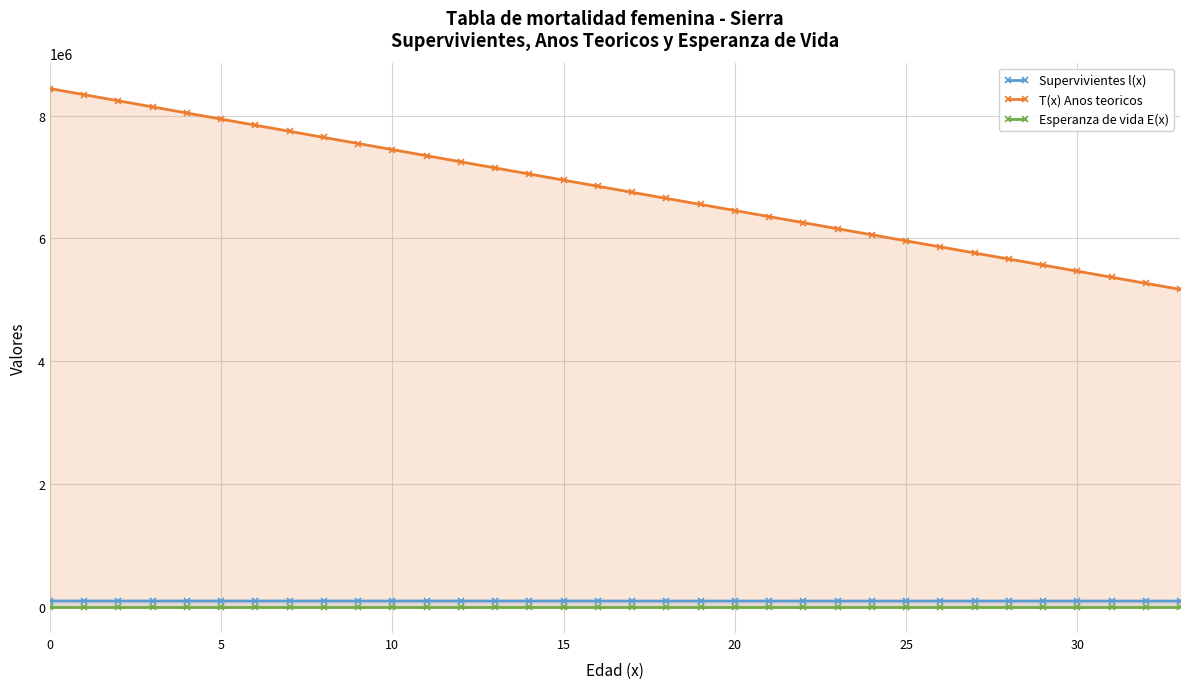

How many values in the T(x) Anos teoricos series are below 6850272?

17